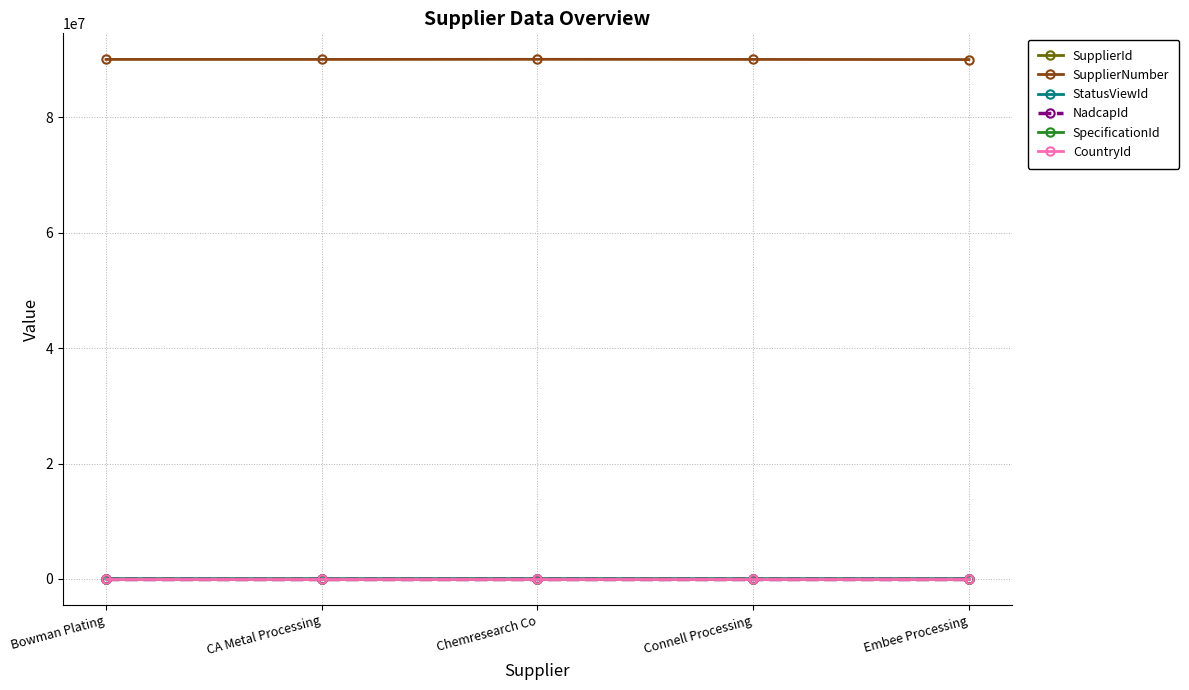

What are all the series names shown in the legend?

SupplierId, SupplierNumber, StatusViewId, NadcapId, SpecificationId, CountryId